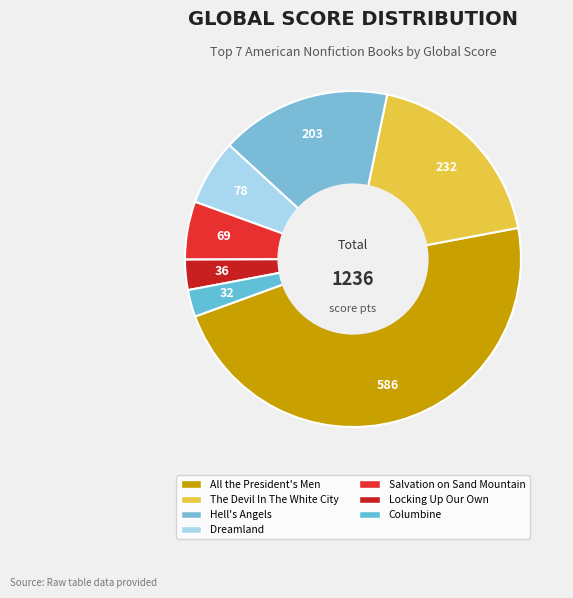

What is the largest slice in the pie chart?

All the President's Men